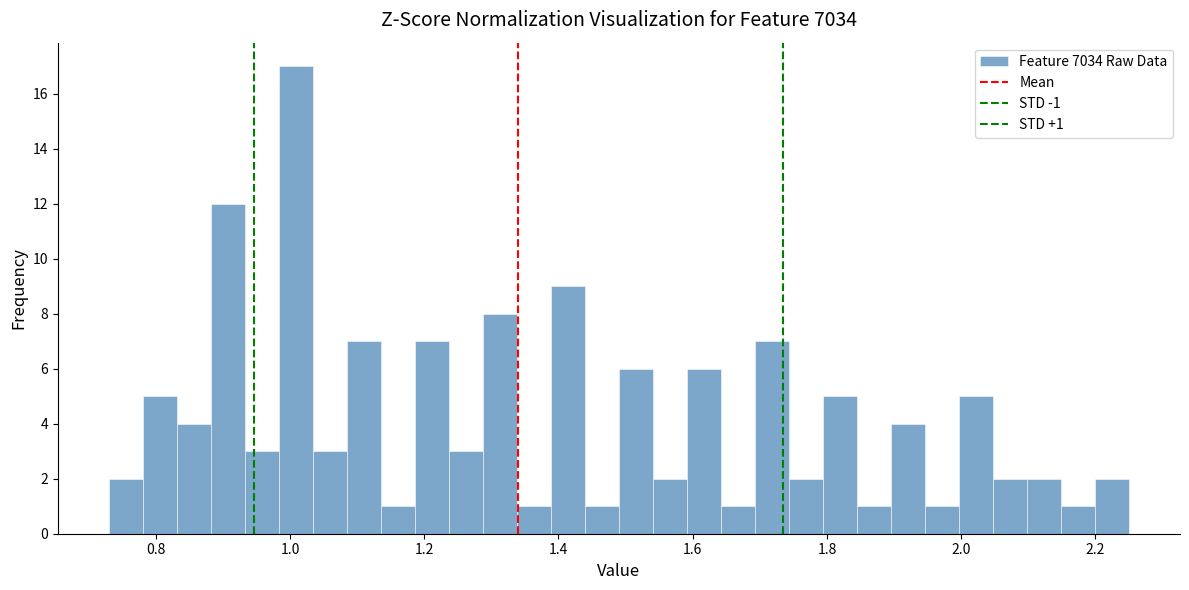

Around what value on the x-axis is the tallest bar? Give the approximate position of its centre, as read against the axis.

1.00